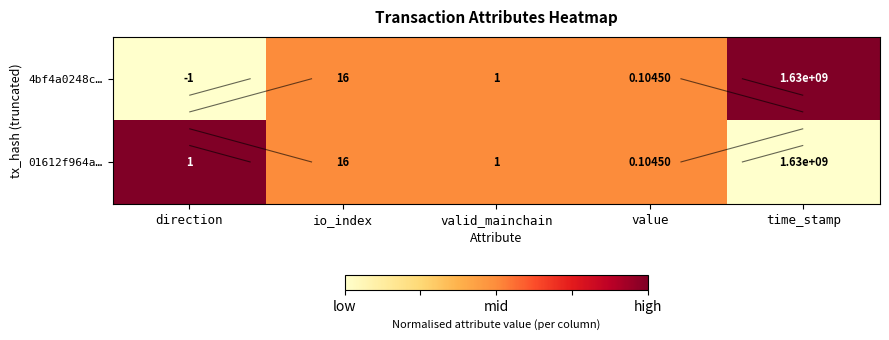

Which category has the lowest value across all series?

direction